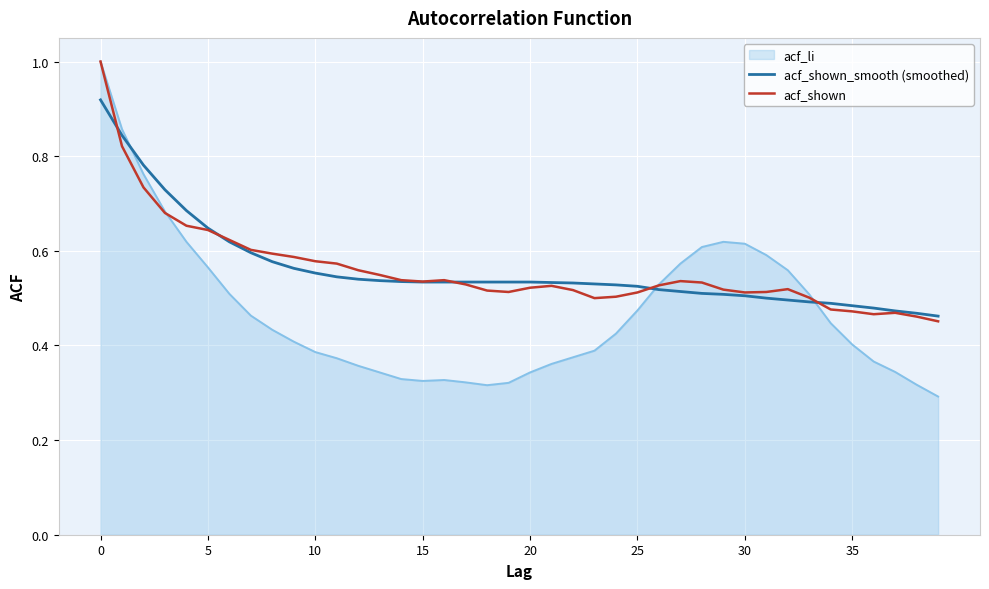

Which series ends up on top after the final intersection of acf_li and acf_shown_smooth (smoothed)?

acf_shown_smooth (smoothed)